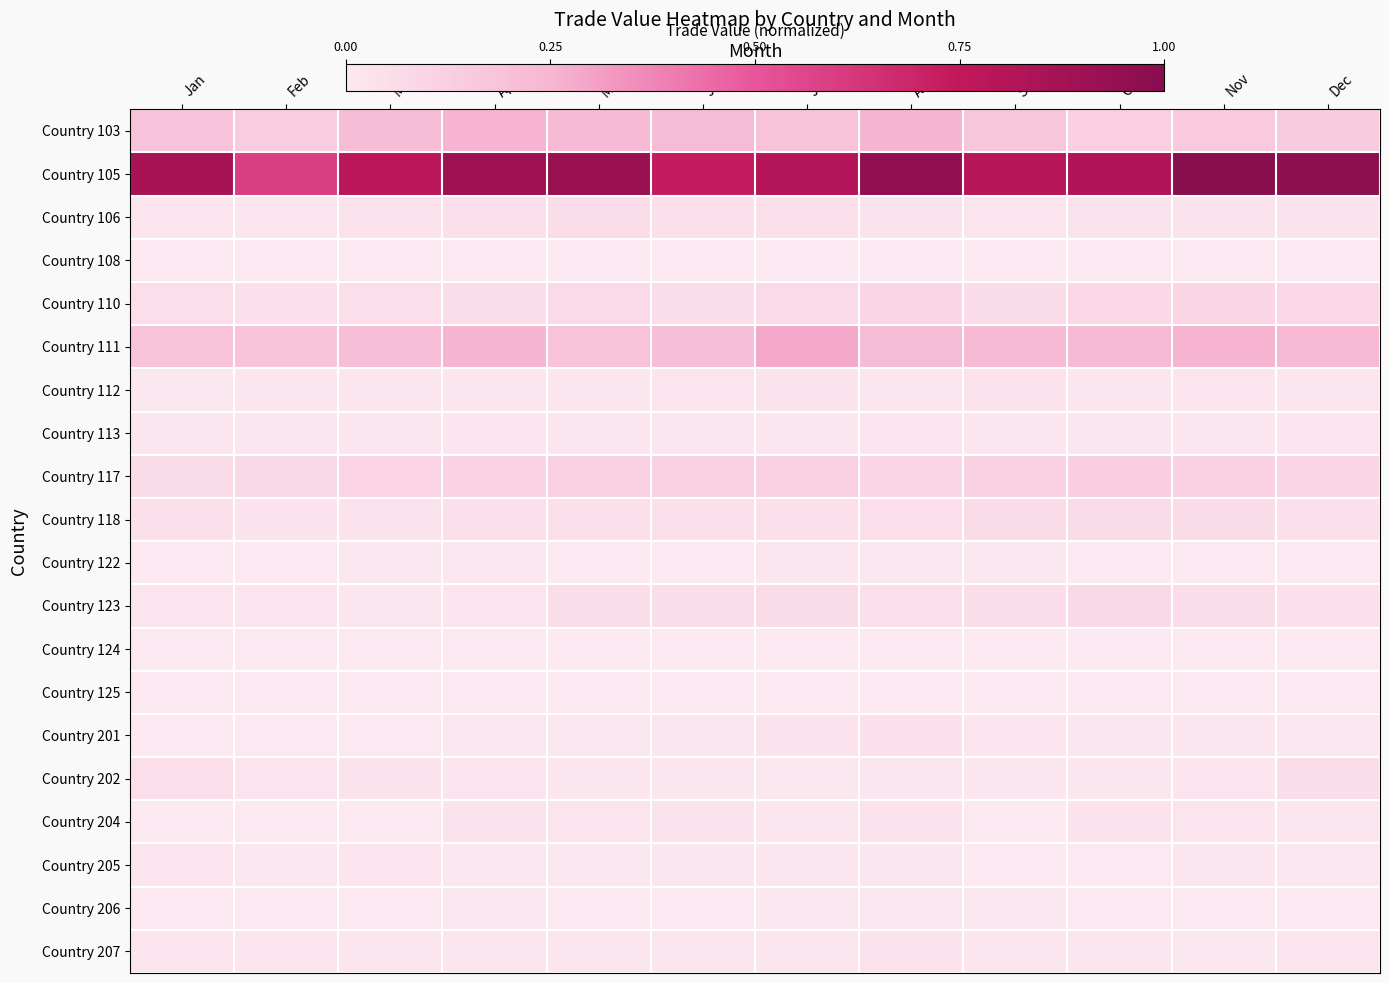

Reading left to right, extract all data points from this chart.

Country 103: Jan=0.2	Feb=0.1	Mar=0.2	Apl=0.3	May=0.2	Jun=0.2	Jul=0.2	Aug=0.3	Sep=0.2	Oct=0.1	Nov=0.1	Dec=0.1
Country 105: Jan=0.9	Feb=0.6	Mar=0.8	Apl=0.9	May=0.9	Jun=0.7	Jul=0.8	Aug=1.0	Sep=0.8	Oct=0.8	Nov=1.0	Dec=1.0
Country 106: Jan=0.0	Feb=0.0	Mar=0.0	Apl=0.0	May=0.1	Jun=0.0	Jul=0.0	Aug=0.0	Sep=0.0	Oct=0.0	Nov=0.0	Dec=0.0
Country 108: Jan=0.0	Feb=0.0	Mar=0.0	Apl=0.0	May=0.0	Jun=0.0	Jul=0.0	Aug=0.0	Sep=0.0	Oct=0.0	Nov=0.0	Dec=0.0
Country 110: Jan=0.0	Feb=0.0	Mar=0.0	Apl=0.1	May=0.1	Jun=0.1	Jul=0.1	Aug=0.1	Sep=0.1	Oct=0.1	Nov=0.1	Dec=0.1
Country 111: Jan=0.2	Feb=0.2	Mar=0.2	Apl=0.3	May=0.2	Jun=0.2	Jul=0.3	Aug=0.2	Sep=0.2	Oct=0.2	Nov=0.3	Dec=0.2
Country 112: Jan=0.0	Feb=0.0	Mar=0.0	Apl=0.0	May=0.0	Jun=0.0	Jul=0.0	Aug=0.0	Sep=0.0	Oct=0.0	Nov=0.0	Dec=0.0
Country 113: Jan=0.0	Feb=0.0	Mar=0.0	Apl=0.0	May=0.0	Jun=0.0	Jul=0.0	Aug=0.0	Sep=0.0	Oct=0.0	Nov=0.0	Dec=0.0
Country 117: Jan=0.1	Feb=0.1	Mar=0.1	Apl=0.1	May=0.1	Jun=0.1	Jul=0.1	Aug=0.1	Sep=0.1	Oct=0.1	Nov=0.1	Dec=0.1
Country 118: Jan=0.0	Feb=0.0	Mar=0.0	Apl=0.0	May=0.0	Jun=0.0	Jul=0.0	Aug=0.0	Sep=0.1	Oct=0.1	Nov=0.1	Dec=0.0
Country 122: Jan=0.0	Feb=0.0	Mar=0.0	Apl=0.0	May=0.0	Jun=0.0	Jul=0.0	Aug=0.0	Sep=0.0	Oct=0.0	Nov=0.0	Dec=0.0
Country 123: Jan=0.0	Feb=0.0	Mar=0.0	Apl=0.0	May=0.1	Jun=0.1	Jul=0.1	Aug=0.0	Sep=0.1	Oct=0.1	Nov=0.1	Dec=0.0
Country 124: Jan=0.0	Feb=0.0	Mar=0.0	Apl=0.0	May=0.0	Jun=0.0	Jul=0.0	Aug=0.0	Sep=0.0	Oct=0.0	Nov=0.0	Dec=0.0
Country 125: Jan=0.0	Feb=0.0	Mar=0.0	Apl=0.0	May=0.0	Jun=0.0	Jul=0.0	Aug=0.0	Sep=0.0	Oct=0.0	Nov=0.0	Dec=0.0
Country 201: Jan=0.0	Feb=0.0	Mar=0.0	Apl=0.0	May=0.0	Jun=0.0	Jul=0.0	Aug=0.0	Sep=0.0	Oct=0.0	Nov=0.0	Dec=0.0
Country 202: Jan=0.0	Feb=0.0	Mar=0.0	Apl=0.0	May=0.0	Jun=0.0	Jul=0.0	Aug=0.0	Sep=0.0	Oct=0.0	Nov=0.0	Dec=0.1
Country 204: Jan=0.0	Feb=0.0	Mar=0.0	Apl=0.0	May=0.0	Jun=0.0	Jul=0.0	Aug=0.0	Sep=0.0	Oct=0.0	Nov=0.0	Dec=0.0
Country 205: Jan=0.0	Feb=0.0	Mar=0.0	Apl=0.0	May=0.0	Jun=0.0	Jul=0.0	Aug=0.0	Sep=0.0	Oct=0.0	Nov=0.0	Dec=0.0
Country 206: Jan=0.0	Feb=0.0	Mar=0.0	Apl=0.0	May=0.0	Jun=0.0	Jul=0.0	Aug=0.0	Sep=0.0	Oct=0.0	Nov=0.0	Dec=0.0
Country 207: Jan=0.0	Feb=0.0	Mar=0.0	Apl=0.0	May=0.0	Jun=0.0	Jul=0.0	Aug=0.0	Sep=0.0	Oct=0.0	Nov=0.0	Dec=0.0